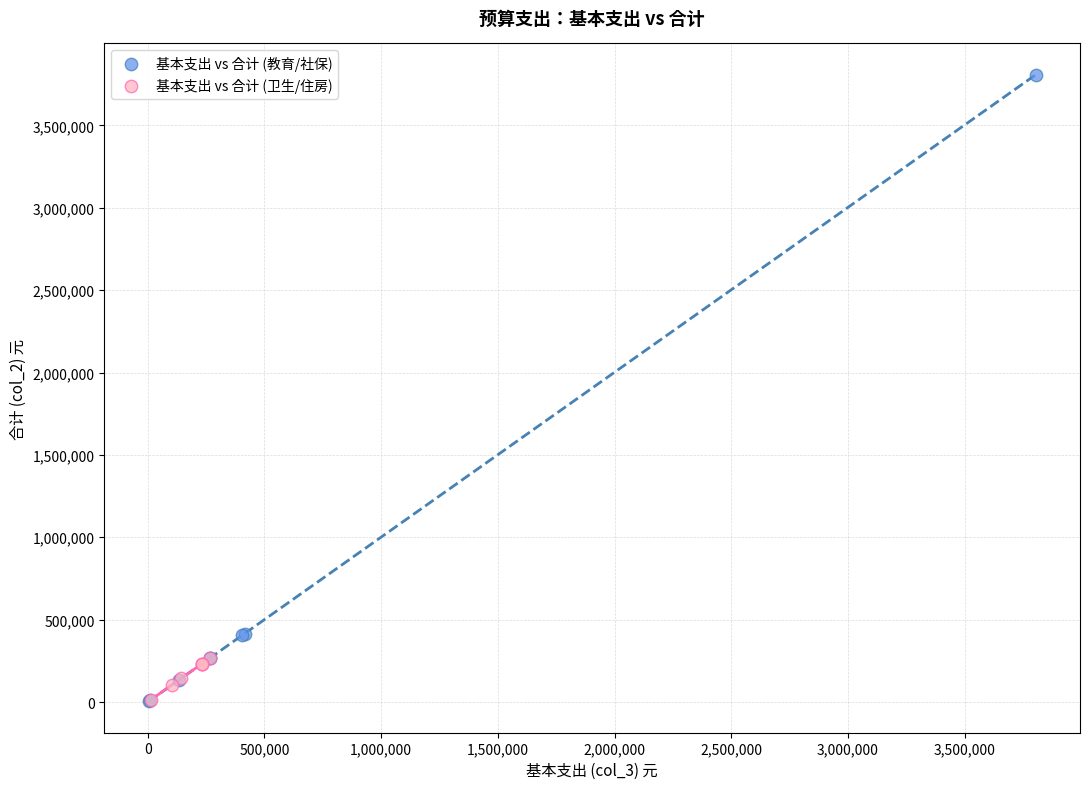

Which series contains the highest Y value?

基本支出 vs 合计 (教育/社保)